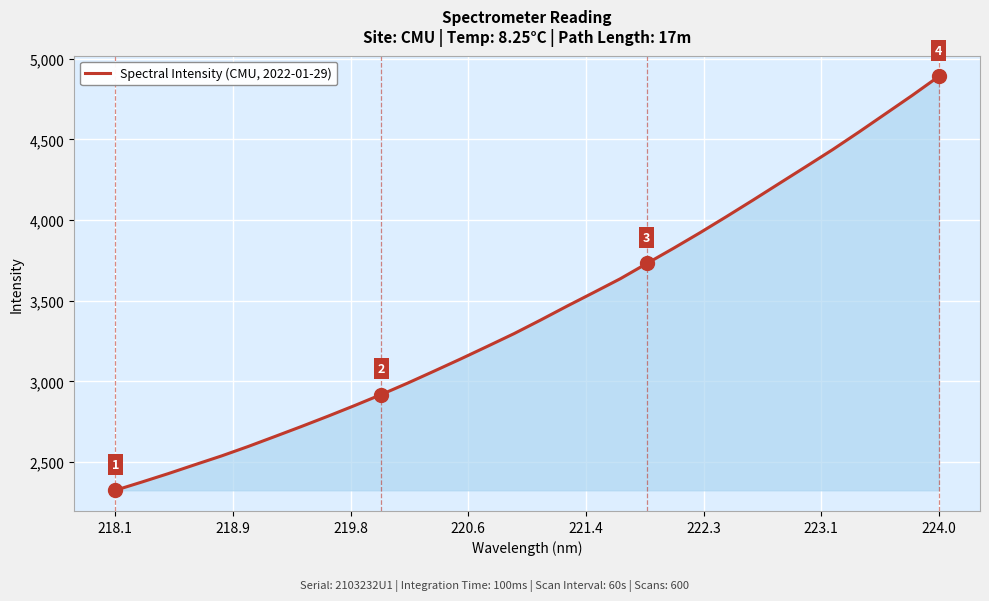

What is the maximum value shown in the chart?

4891.1